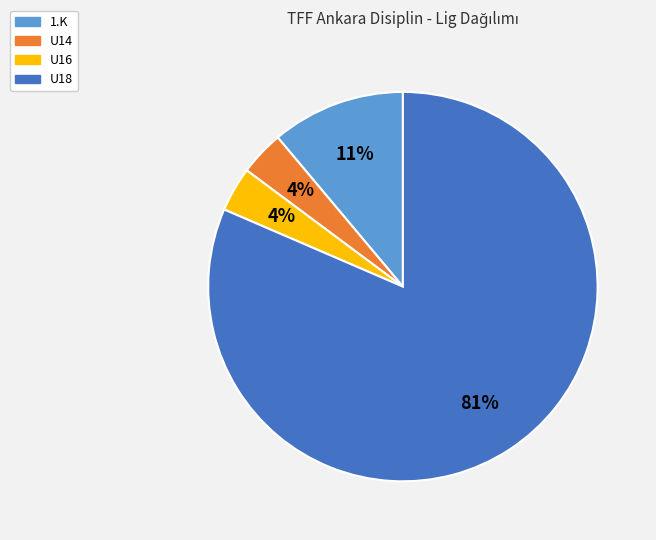

Do U14 and U18 together represent more than half of the pie?

Yes